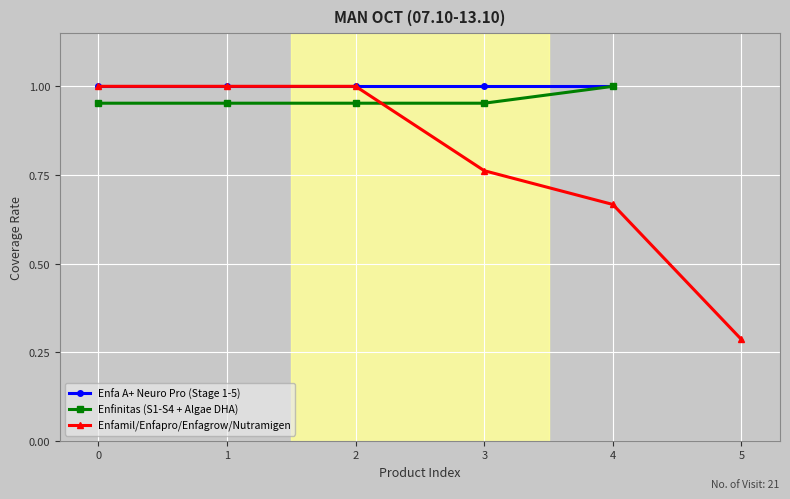

True or false: Enfa A+ Neuro Pro (Stage 1-5) has more than 2 points higher than both neighbors.

False